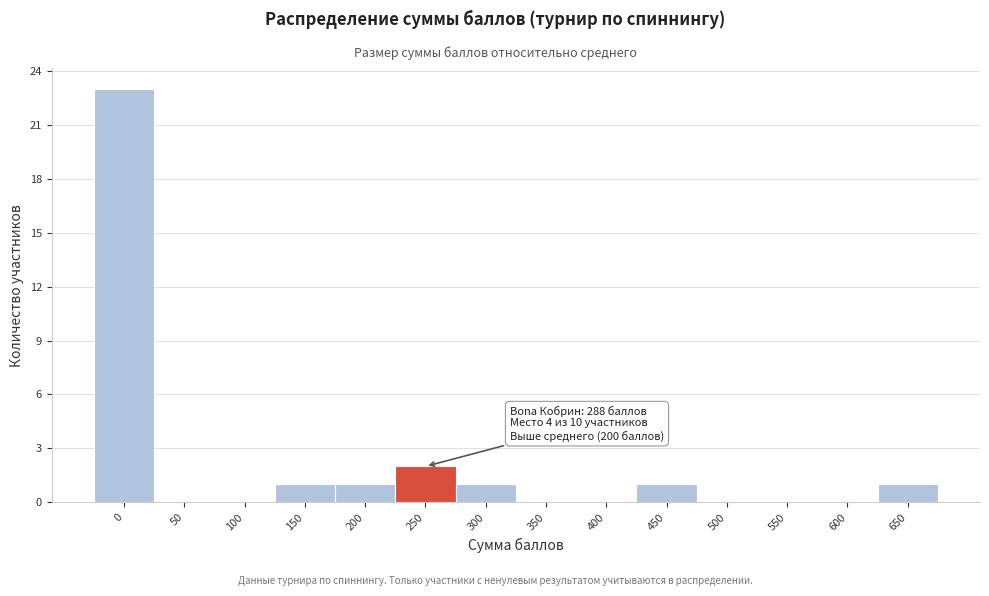

Reading left to right, what are all the values shown in this chart?

0=23	50=0	100=0	150=1	200=1	250=2	300=1	350=0	400=0	450=1	500=0	550=0	600=0	650=1